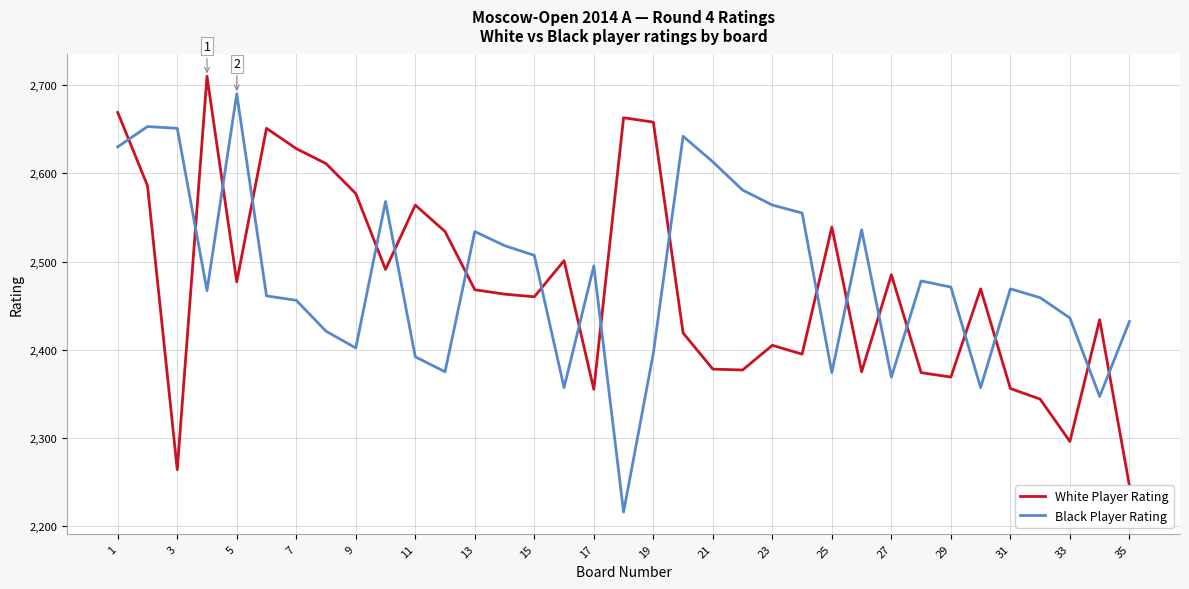

What are all the series names shown in the legend?

White Player Rating, Black Player Rating